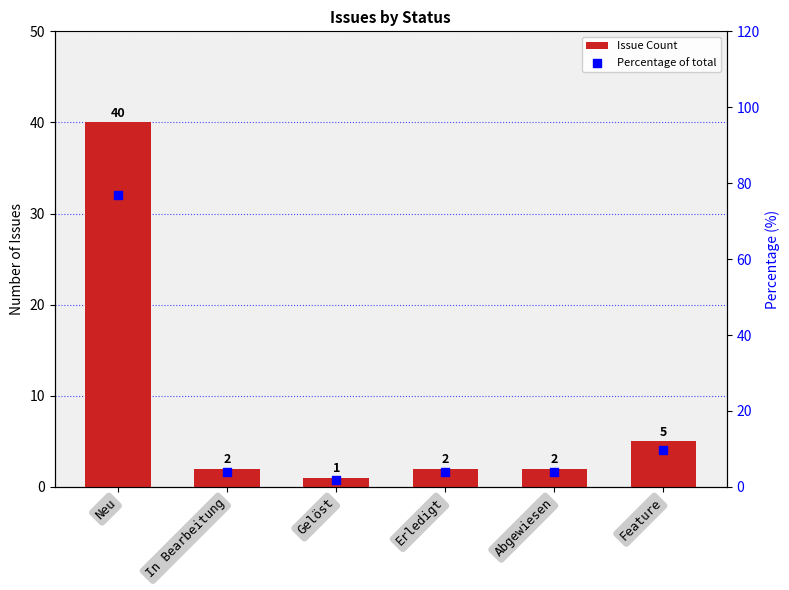

What are all the series names shown in the legend?

Issue Count, Percentage of total